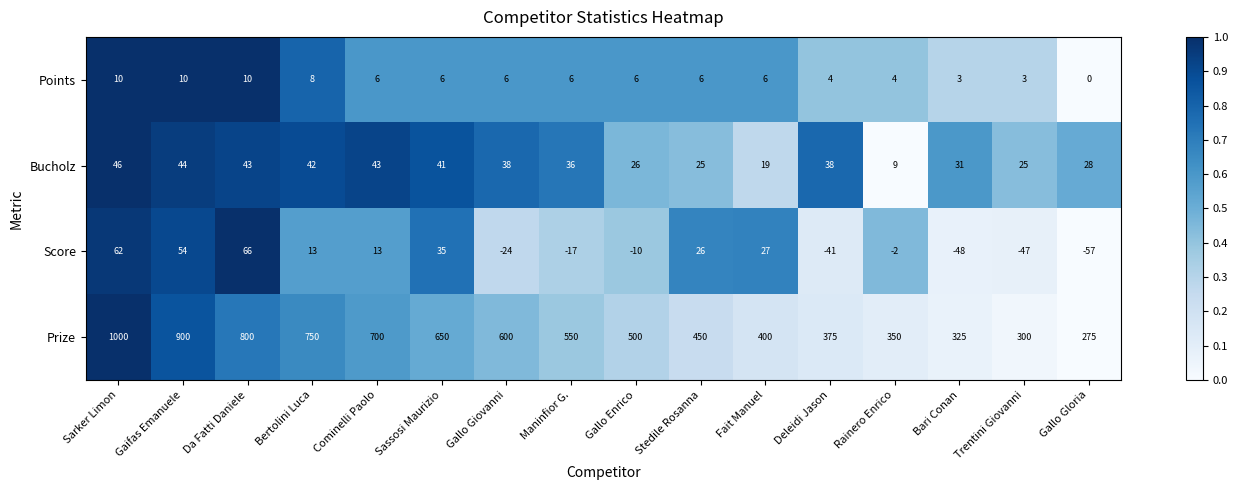

Where does the Bucholz series first go above 38?

Sarker Limon